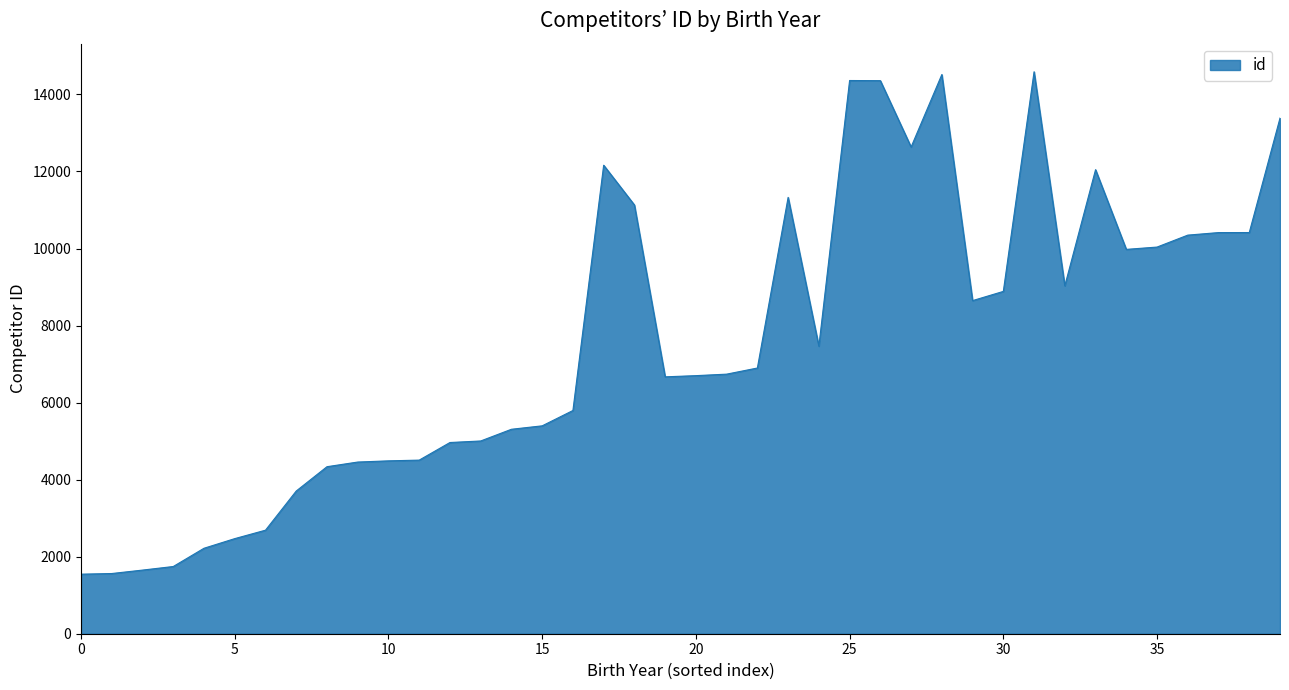

How many categories are shown in the chart?

40